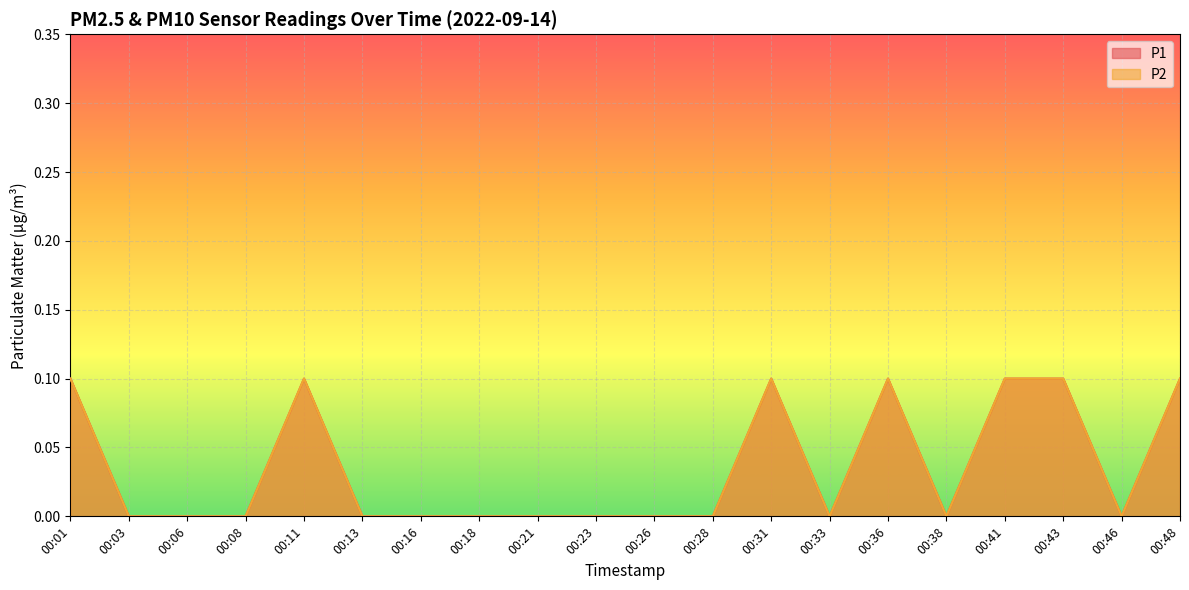

Rank the categories by P1 value from highest to lowest.

00:01, 00:11, 00:31, 00:36, 00:41, 00:43, 00:48, 00:03, 00:06, 00:08, 00:13, 00:16, 00:18, 00:21, 00:23, 00:26, 00:28, 00:33, 00:38, 00:46